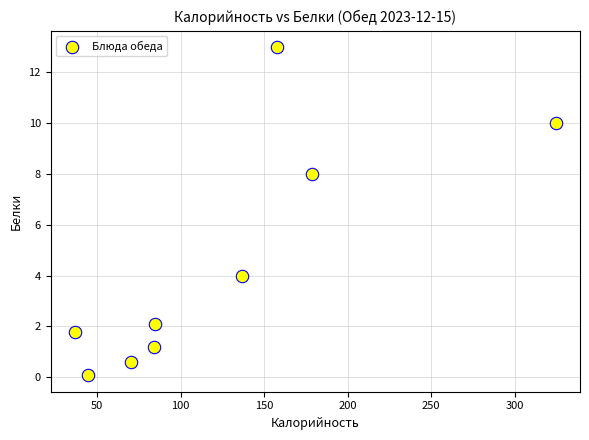

What is the average Y value?

4.5